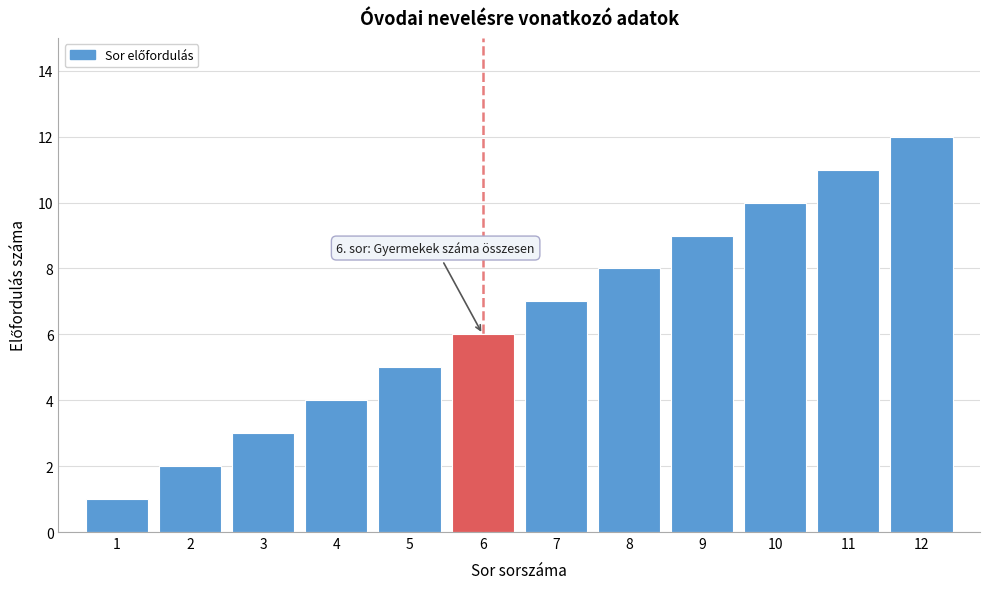

The chart shows a value of 2 at 6. True or false?

False